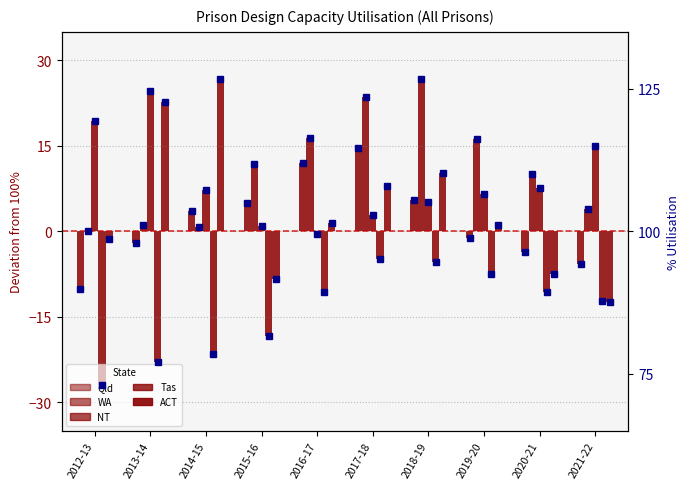

Are the bars grouped side by side (vs. stacked)?

Yes